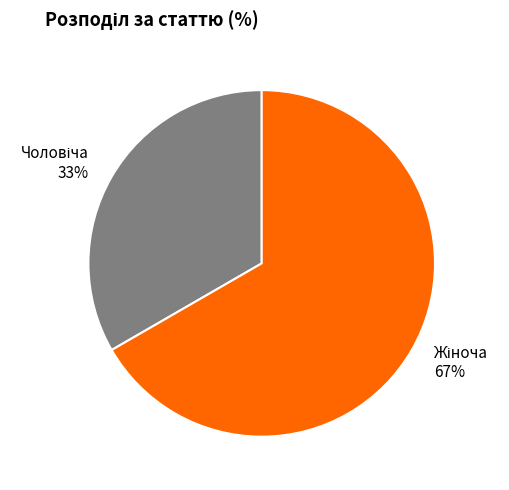

Is there a majority slice in this chart?

Yes